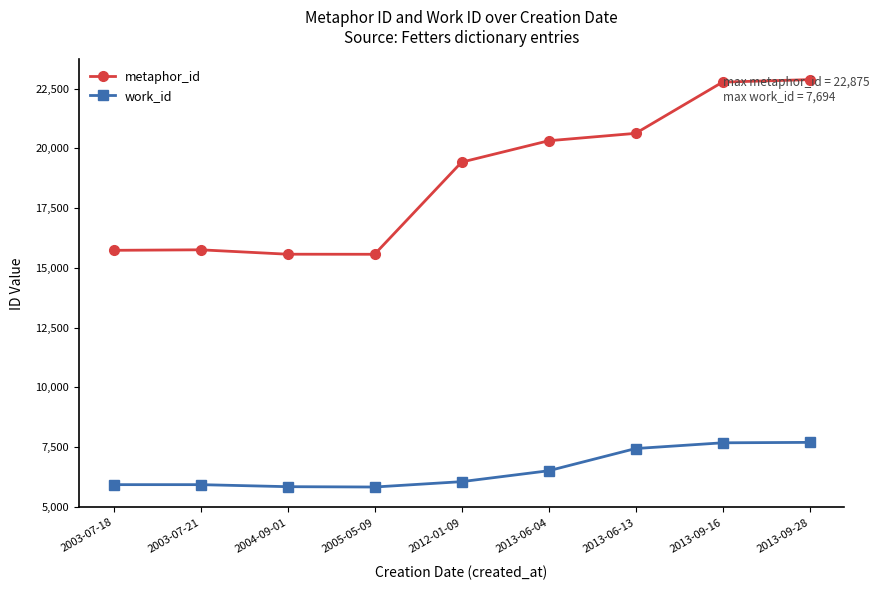

At how many categories does at least one series exceed 9084?

9